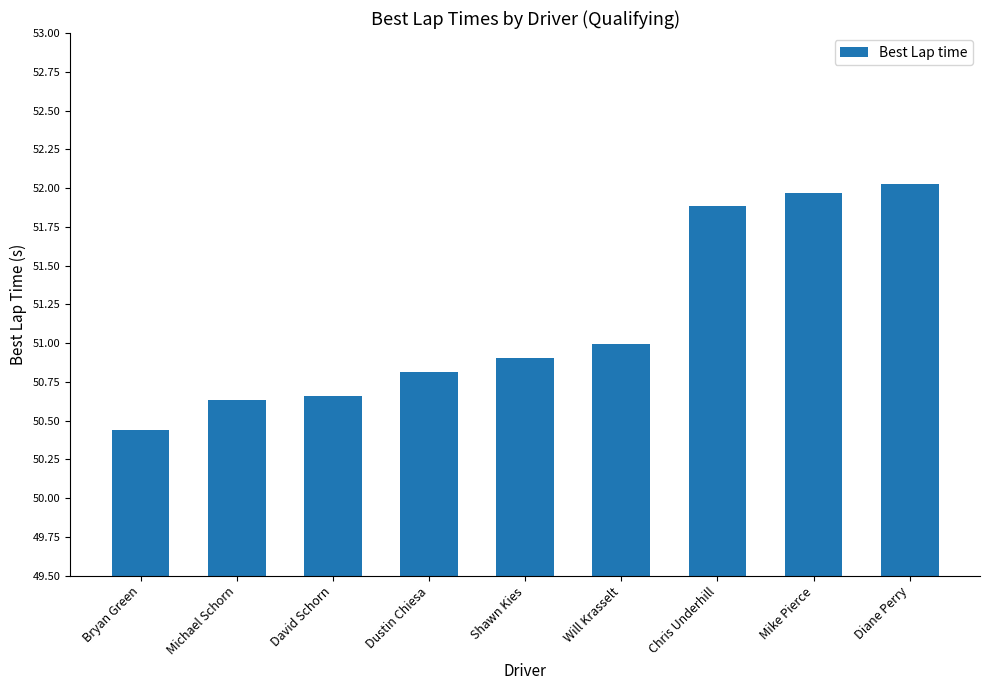

What is the difference between the maximum and minimum values?

1.6